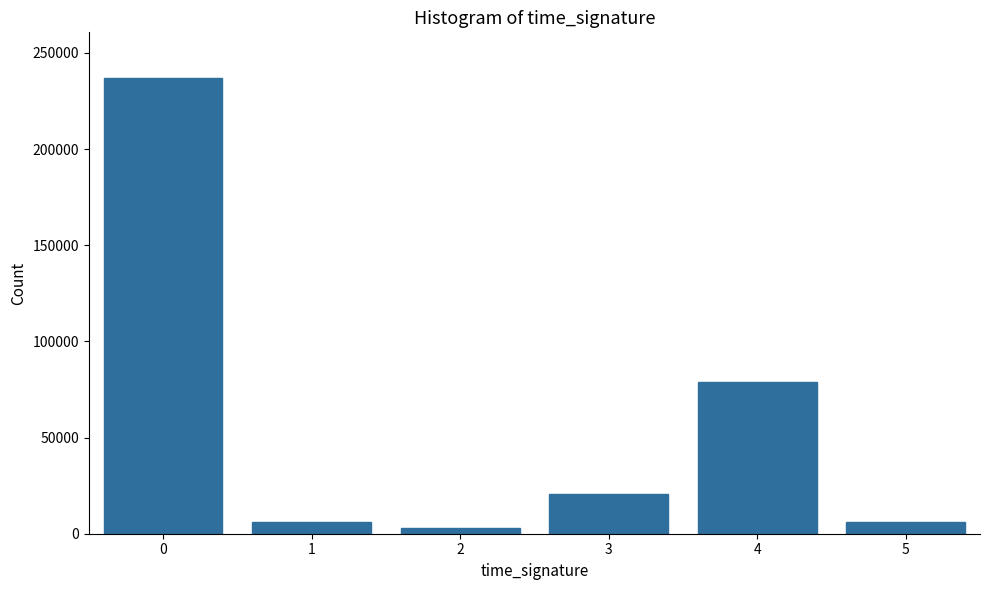

Reading left to right, what are all the values shown in this chart?

0=237000	1=5851	2=2925	3=20481	4=79000	5=5851